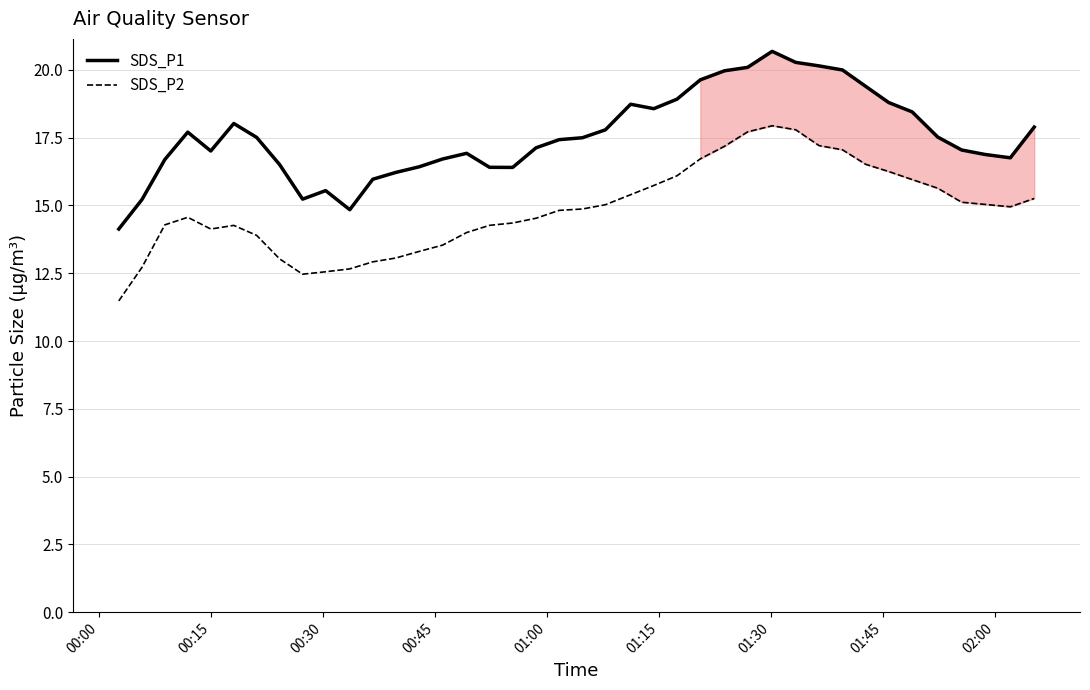

What is the difference between the maximum and second lowest values in the SDS_P2 series?

5.5